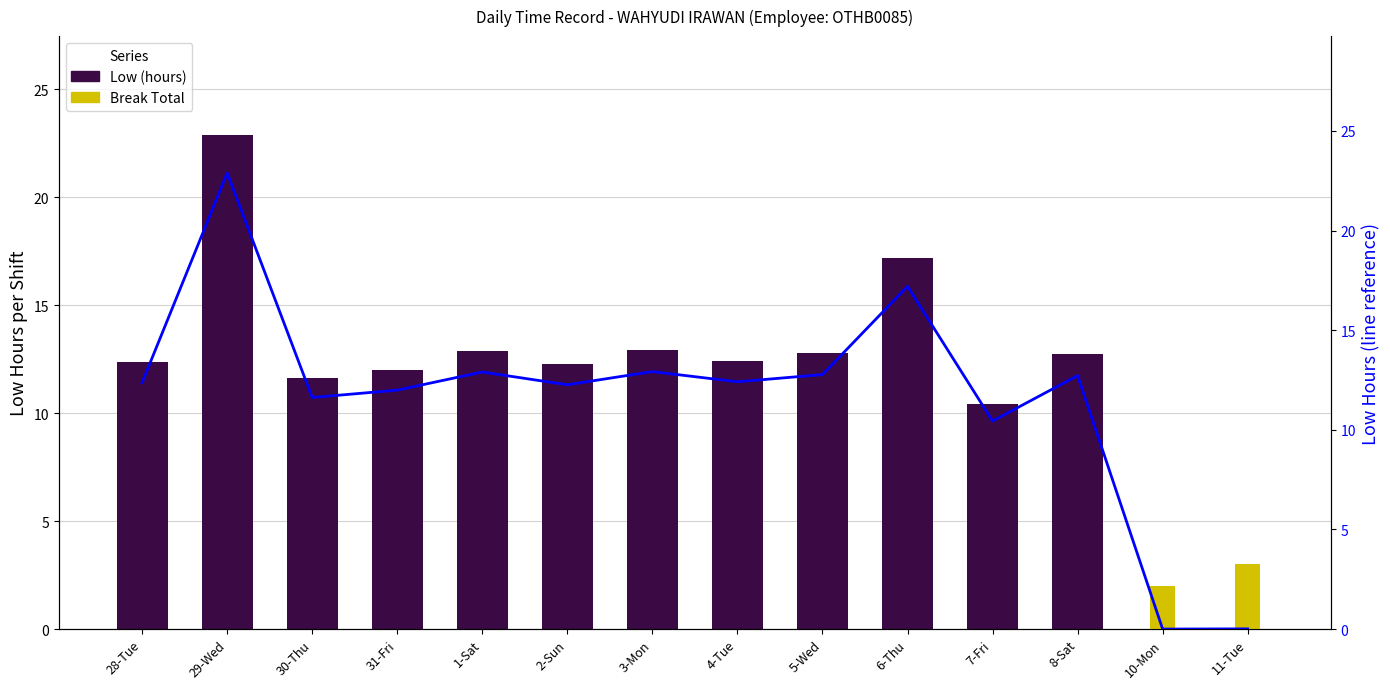

What is the difference between the values at 5-Wed and 4-Tue?

0.4